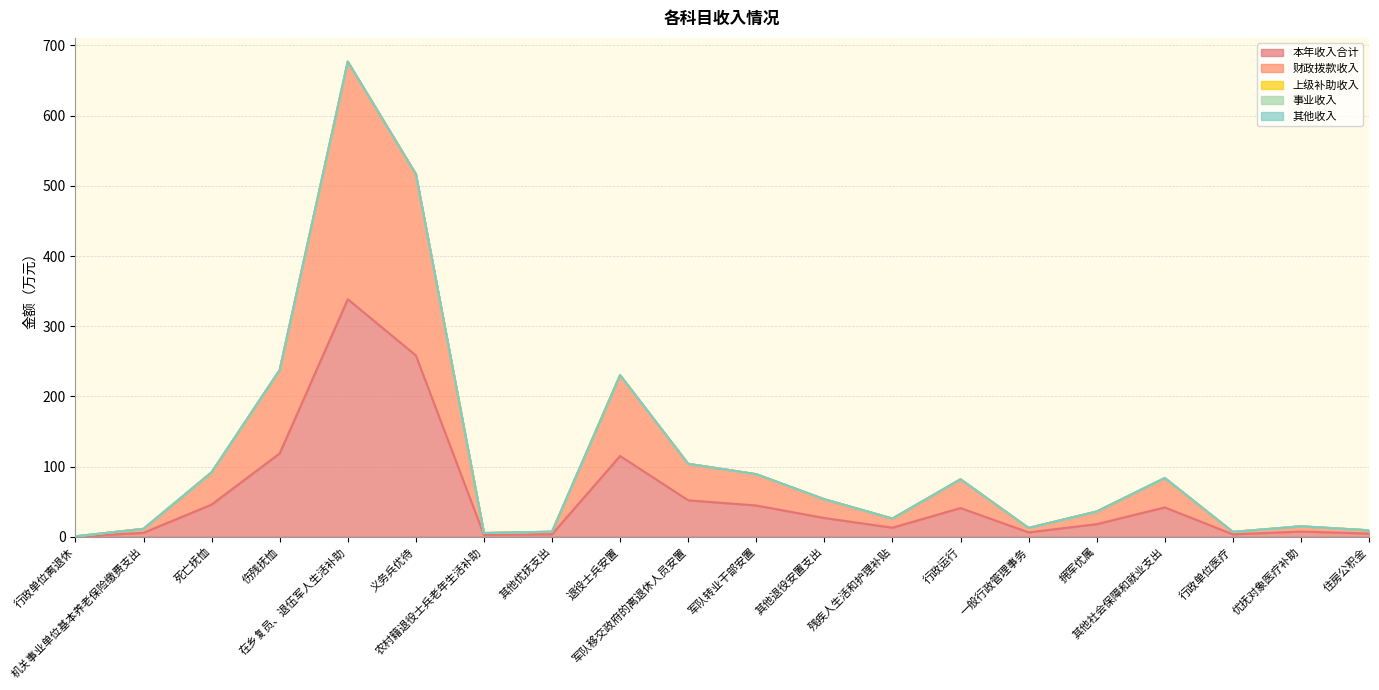

What is the approximate value of 财政拨款收入 at 伤残抚恤?

118.8